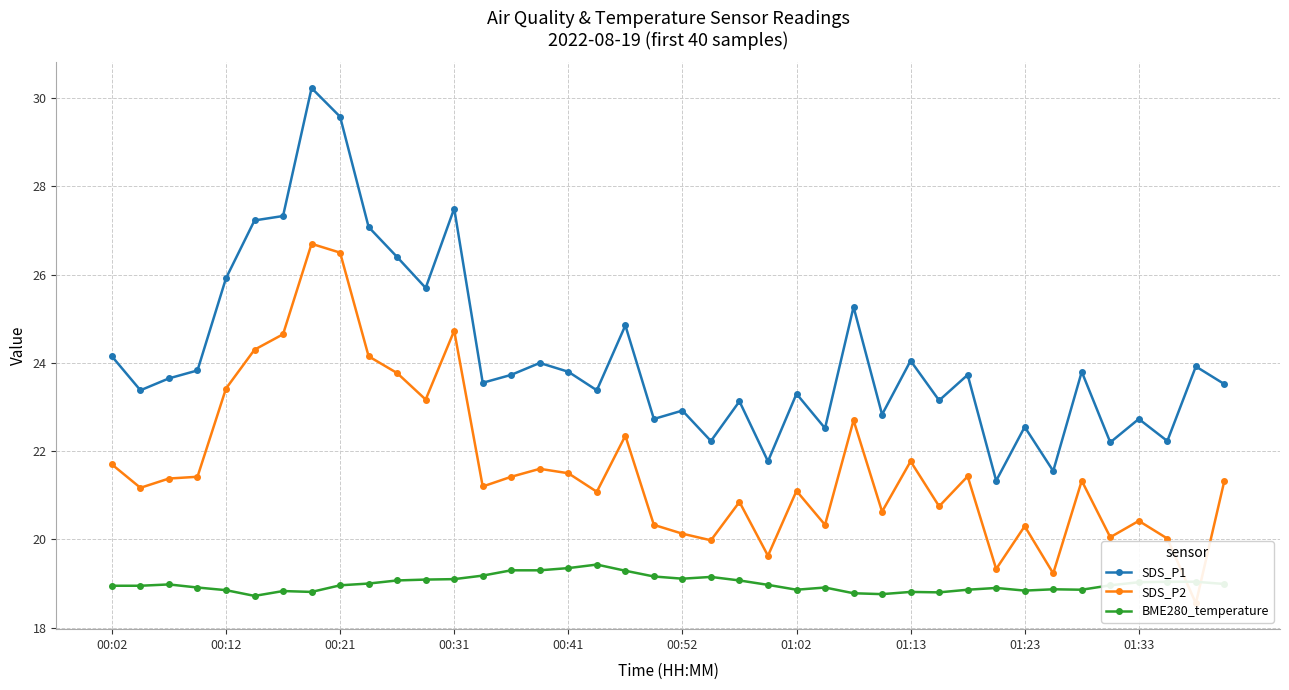

What is the minimum value for BME280_temperature?

18.7